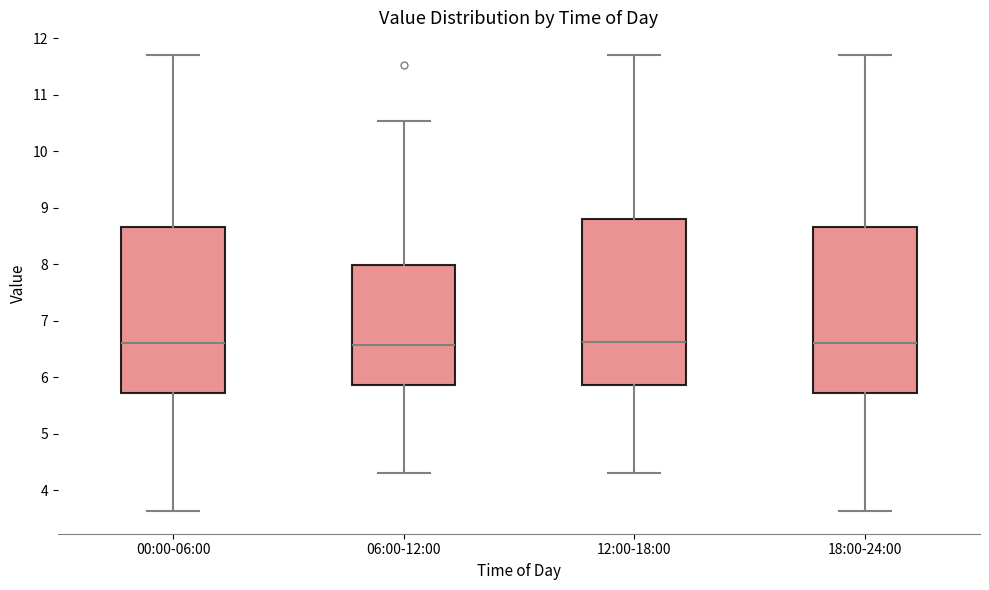

Reading left to right, transcribe this box plot: for each box, give where its median line is, the range the box spans, and where its two whiskers end, as read against the y-axis. The values are not printed on the chart, so give them approximately, as read against the axis.

00:00-06:00: median 6.6, box 5.7 to 8.7, whiskers 3.6 to 11.7
06:00-12:00: median 6.6, box 5.9 to 8.0, whiskers 4.3 to 10.5
12:00-18:00: median 6.6, box 5.9 to 8.8, whiskers 4.3 to 11.7
18:00-24:00: median 6.6, box 5.7 to 8.7, whiskers 3.6 to 11.7